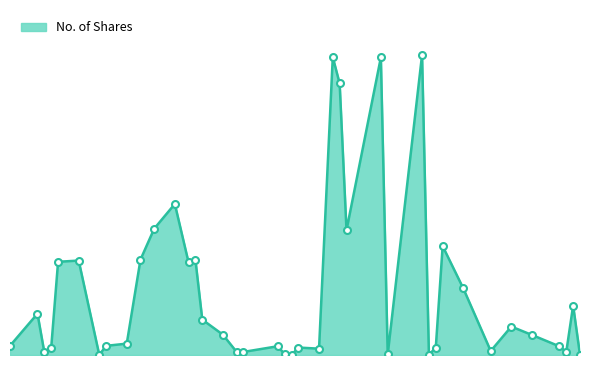

Is this an area chart (filled region under the line)?

Yes